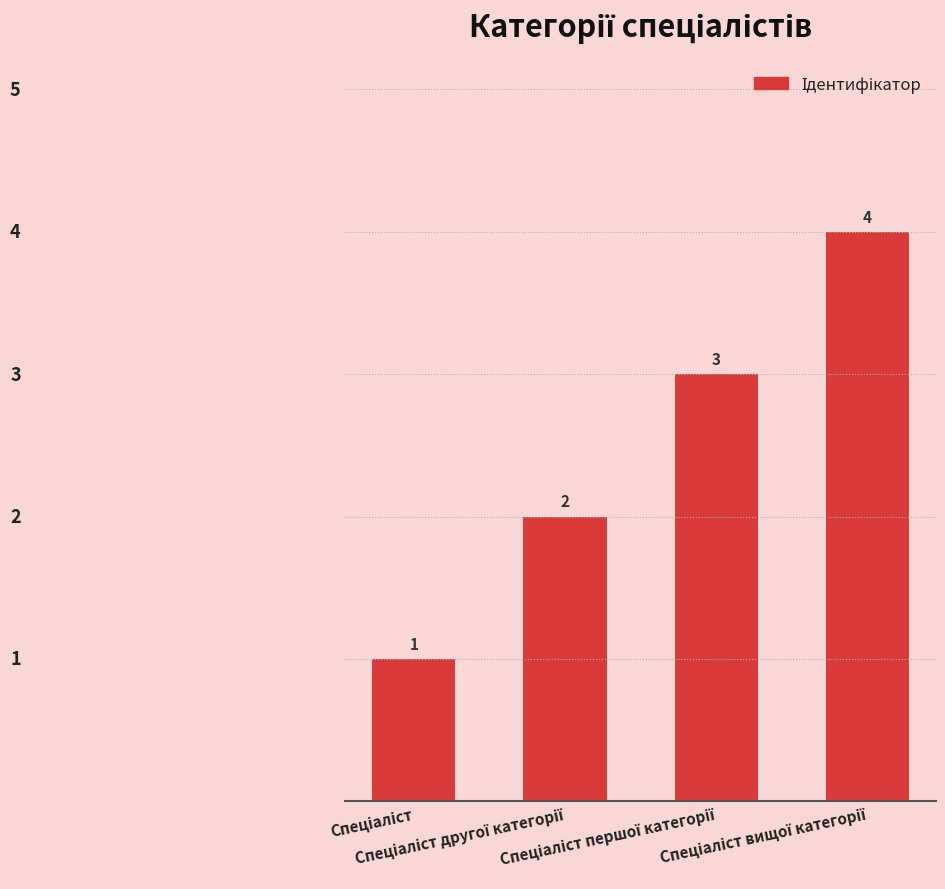

What is the sum of all values?

10